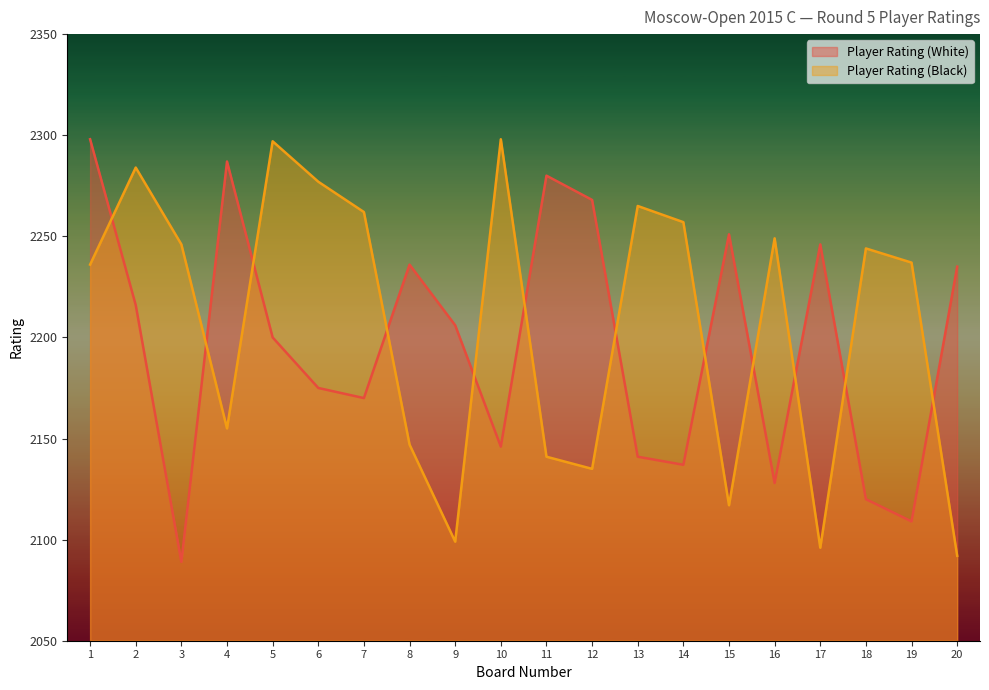

How many data points in Player Rating (White) are above 2206?

9